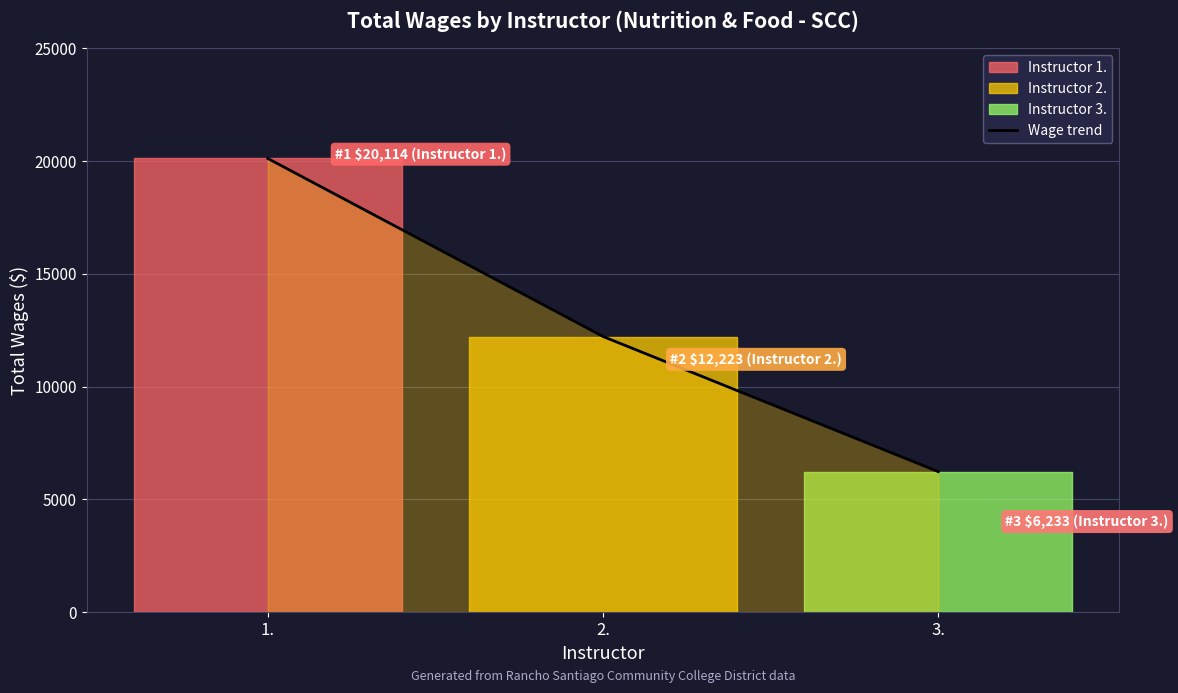

How many lines are shown in the chart?

1